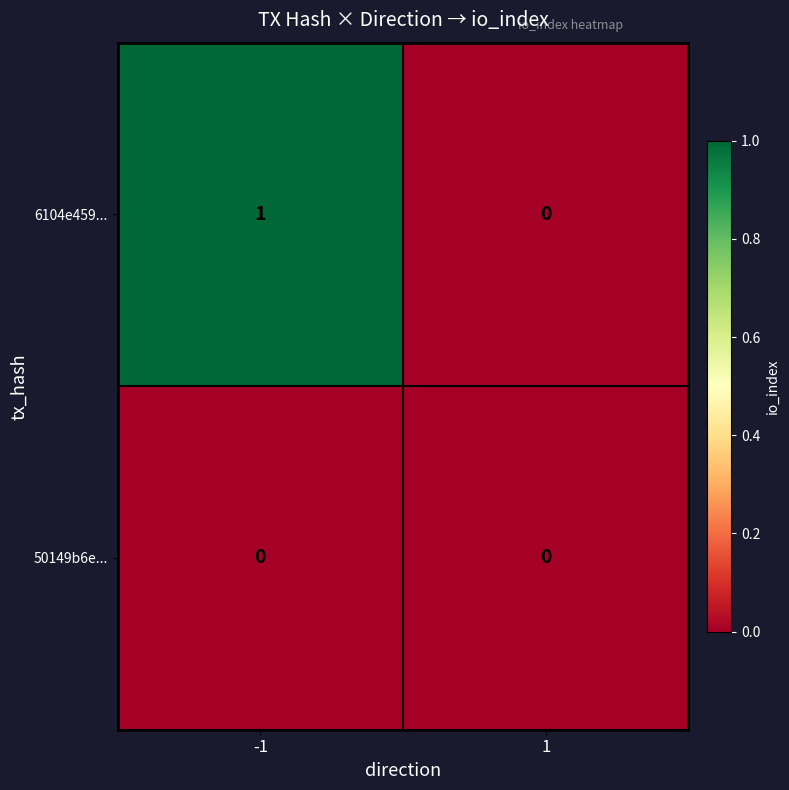

How many series are shown in this chart?

2